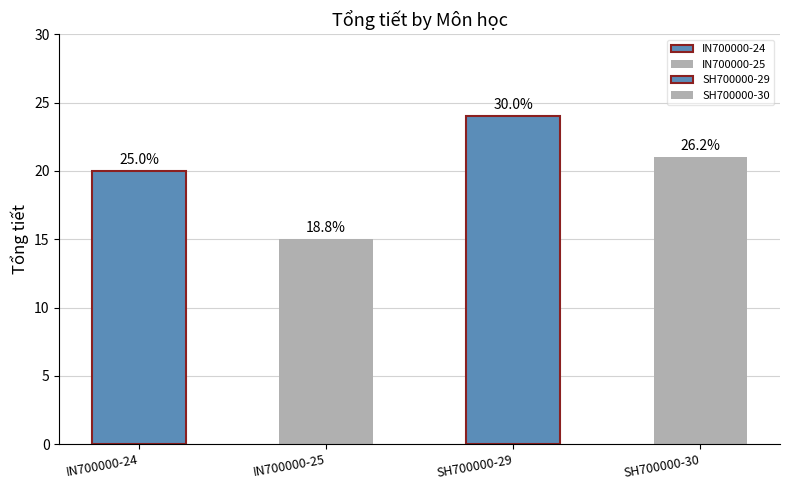

What is the label of the 4th bar from the right?

IN700000-24